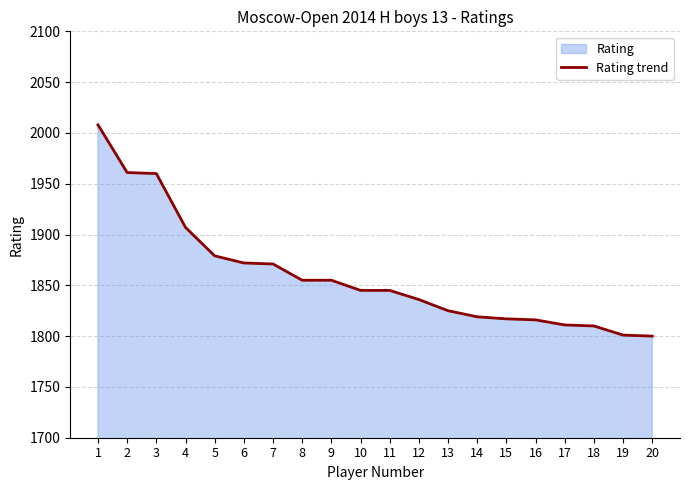

The value at 6 is 1872. True or false?

True